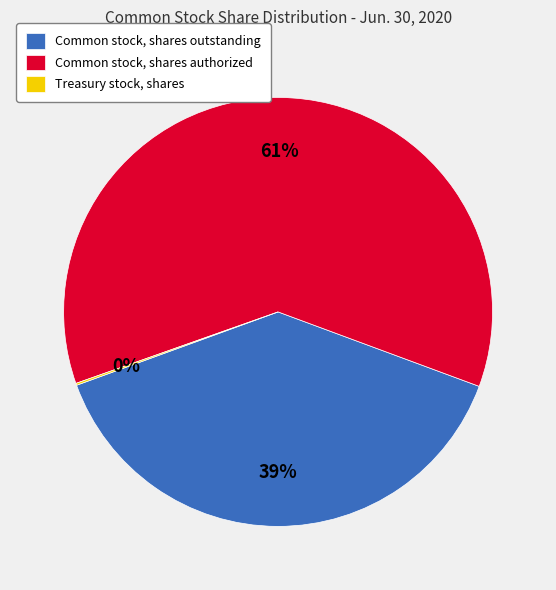

Which slice represents more than half of the pie?

Common stock, shares authorized